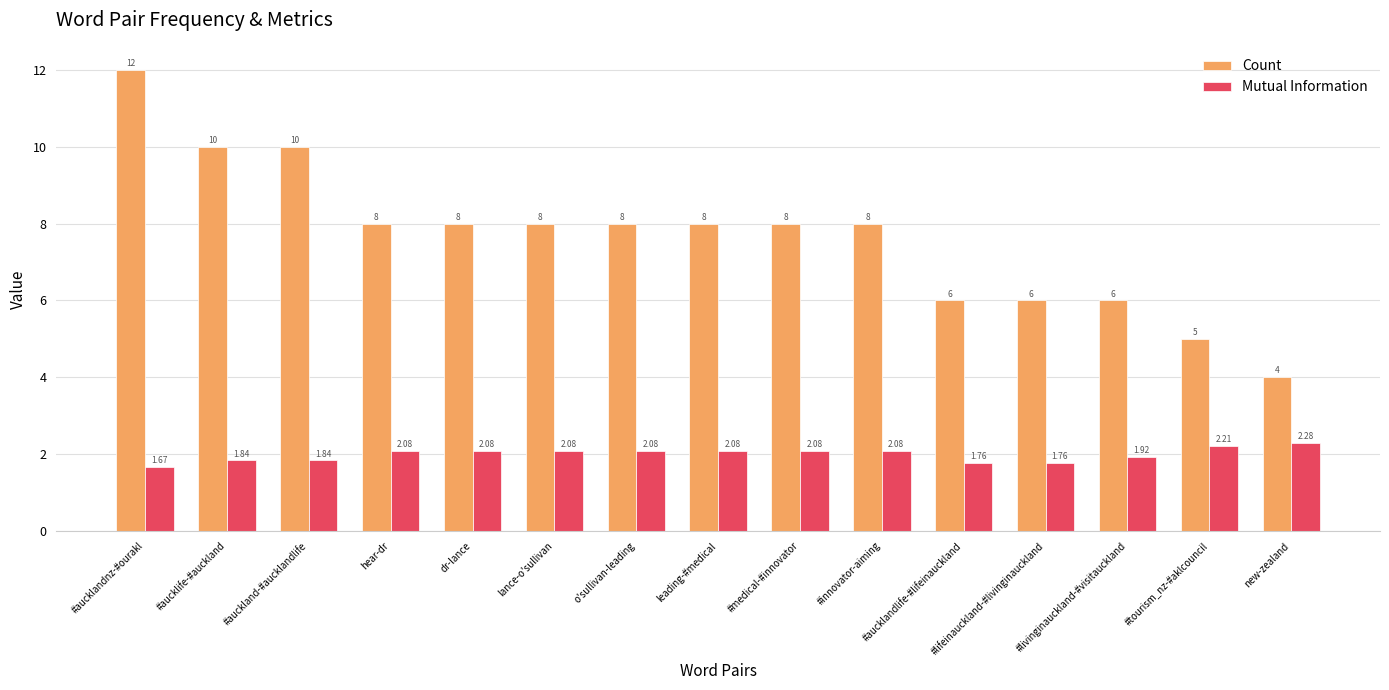

At which label does Count first exceed 8?

#aucklandnz-#ourakl